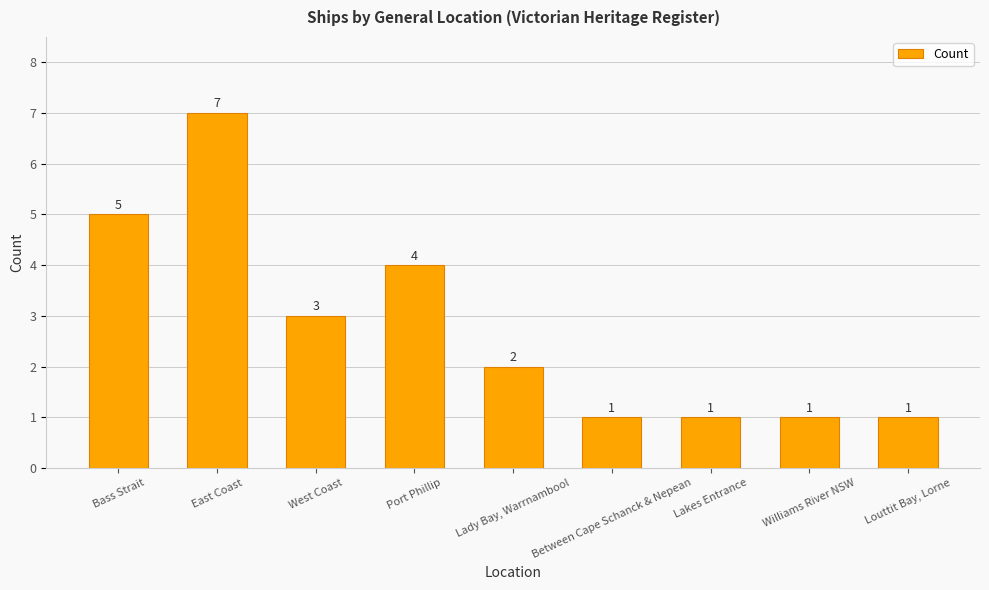

Is it true that the value at Port Phillip is 4?

True